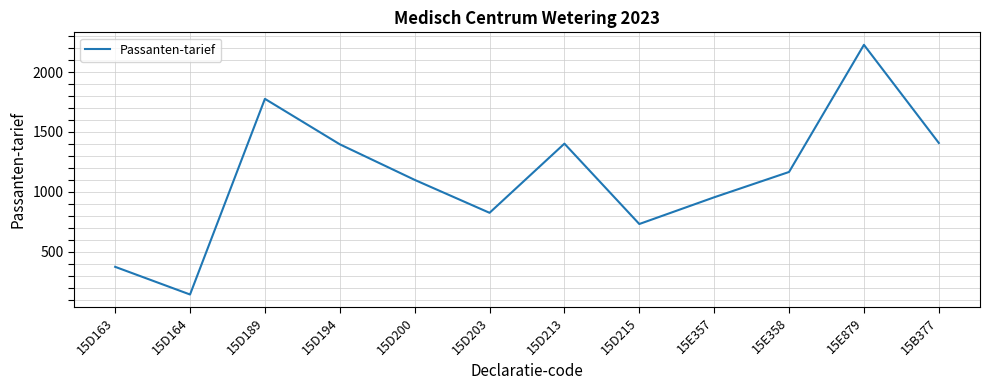

What is the minimum value shown in the chart?

143.0